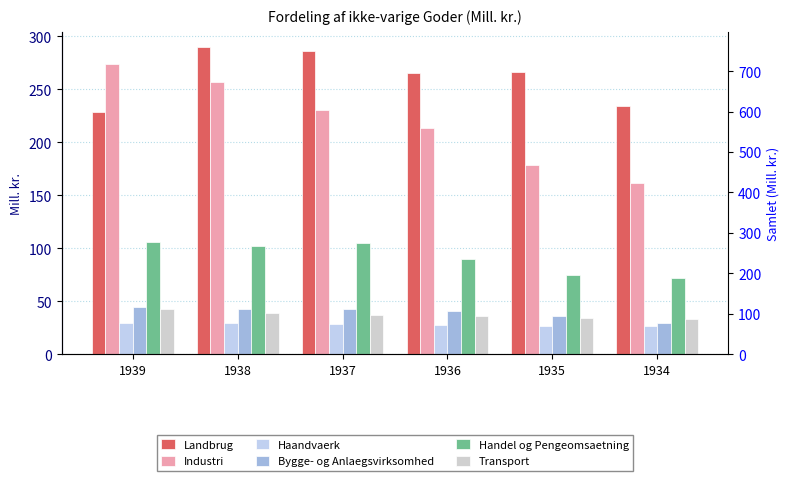

How many bars are there in total?

36